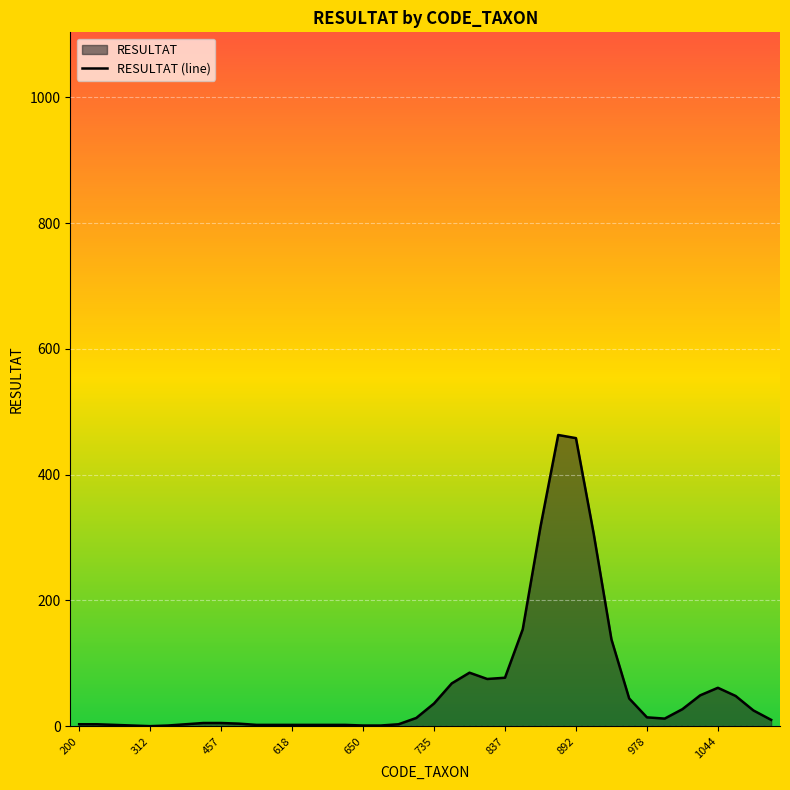

What position from the right is 35?

5